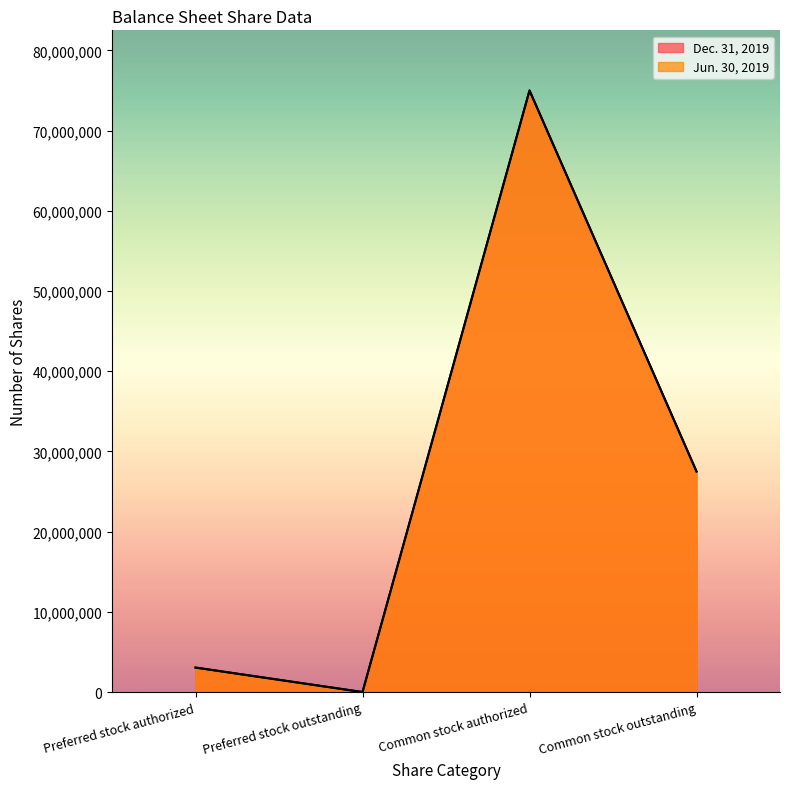

What position from the right is Common stock authorized?

2